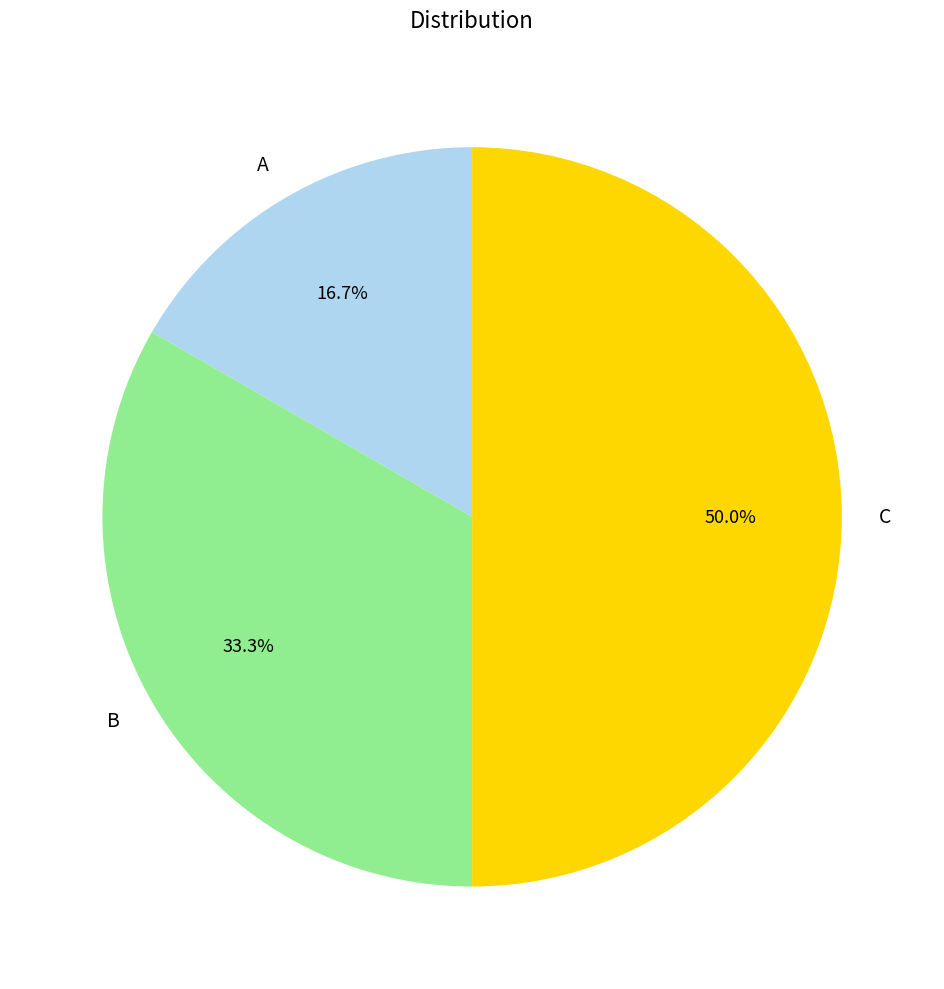

Rank the categories by value from highest to lowest.

C, B, A